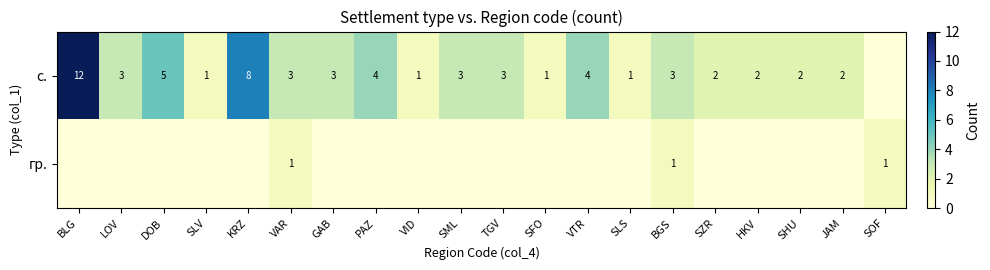

True or false: с. has a value of 2 at VID.

False